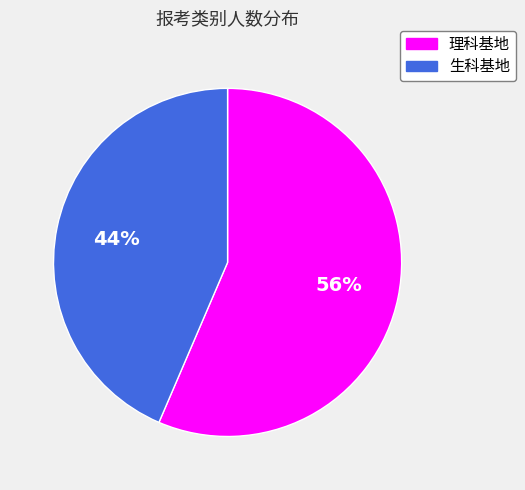

How many segments does this pie chart have?

2